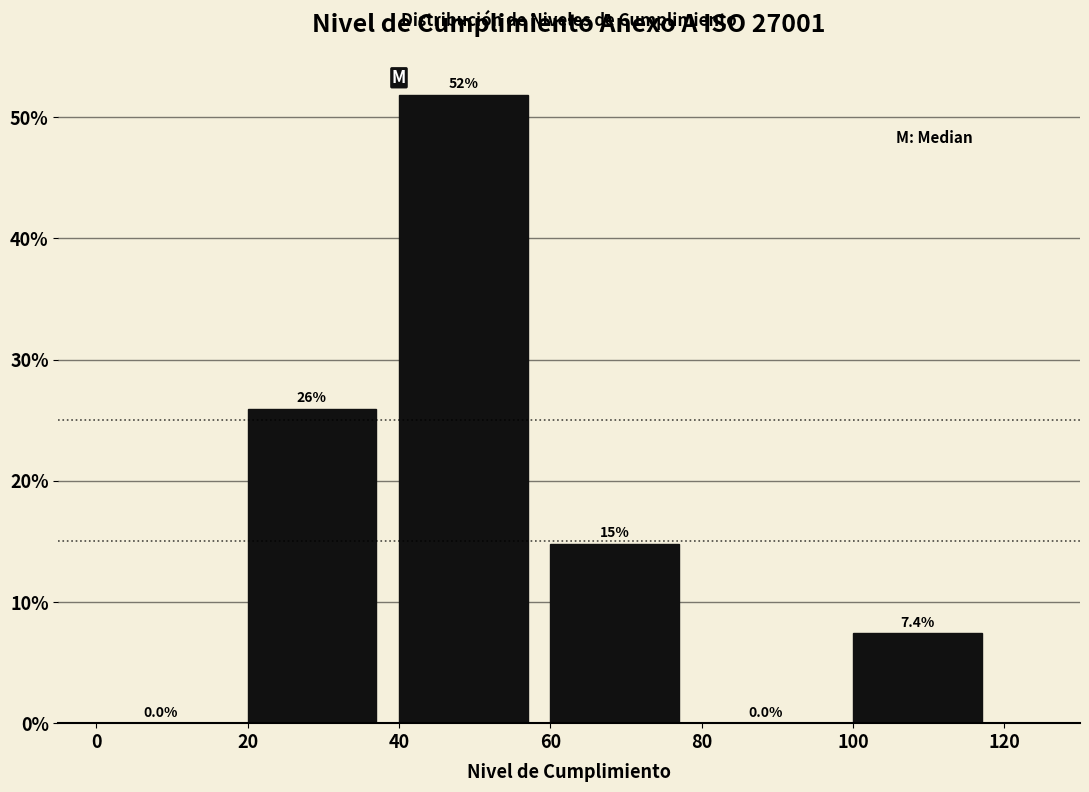

Which range on the x-axis has the tallest bar?

40 to 60